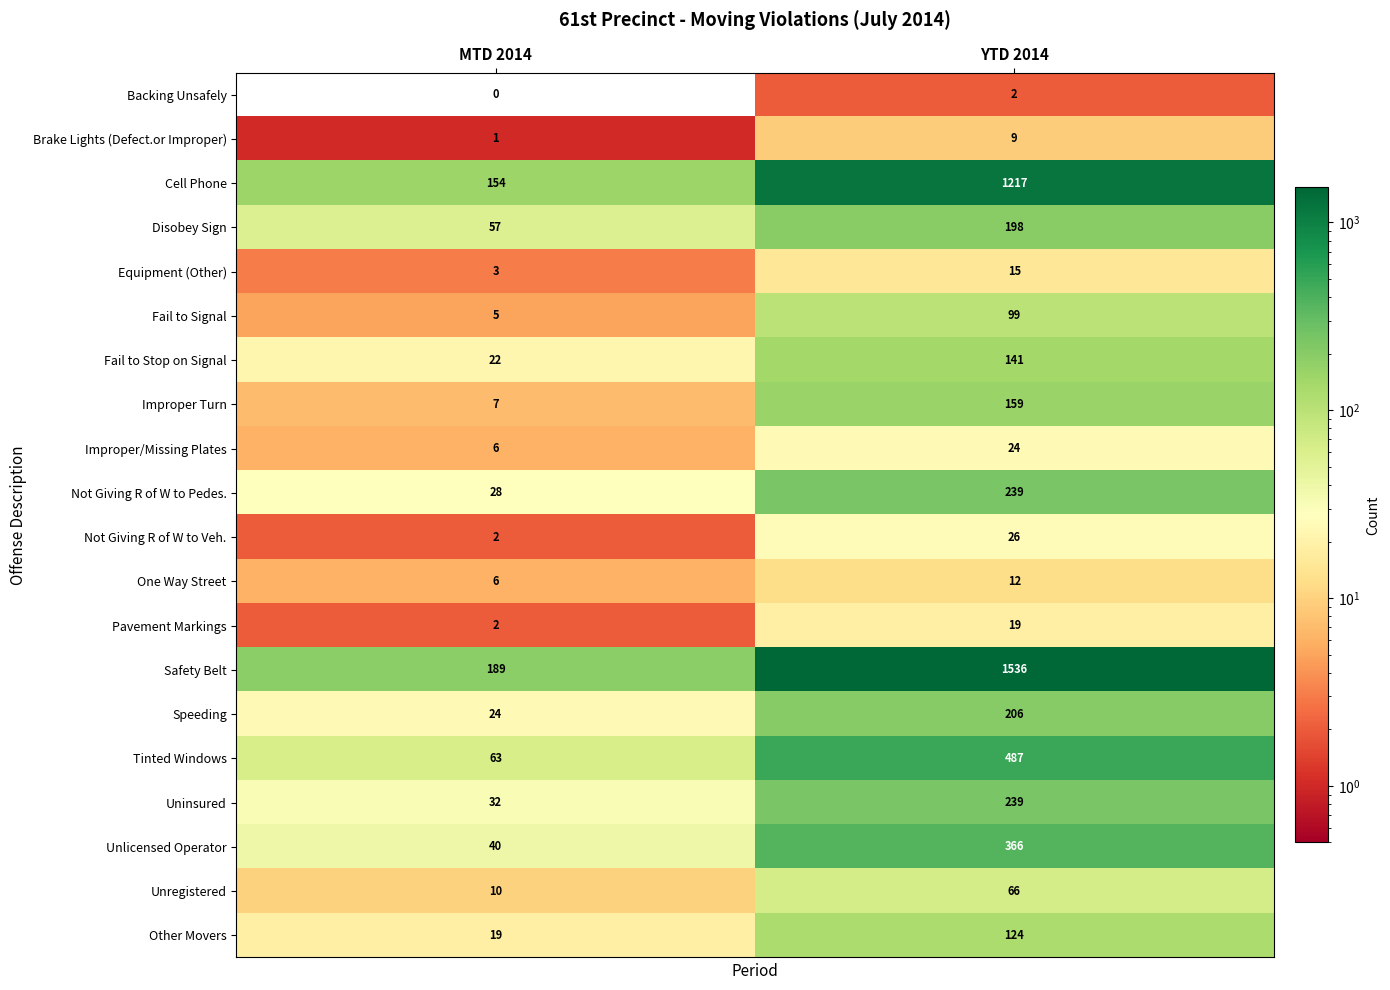

Is it true that Cell Phone equals 1217 at YTD 2014?

True